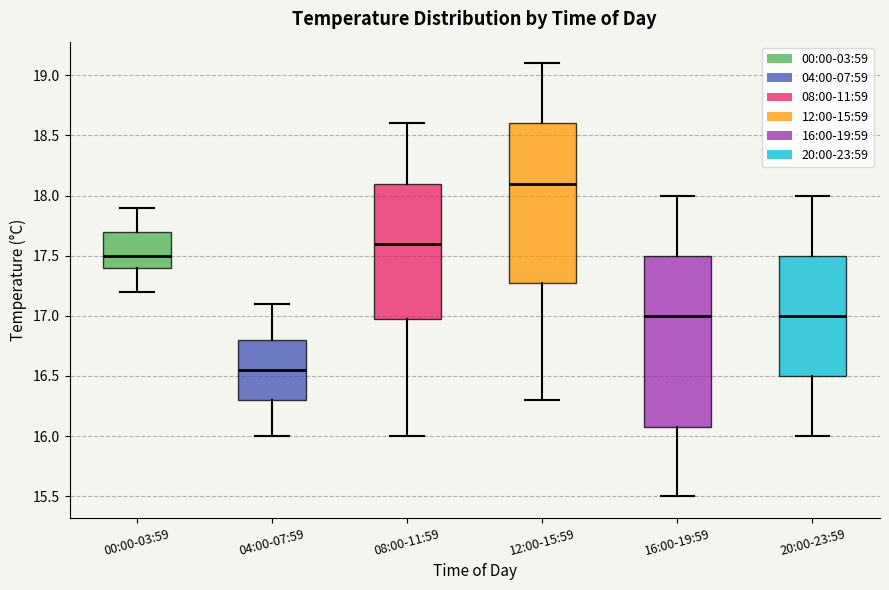

Comparing the boxes themselves (not the whiskers), which one is the tallest?

16:00-19:59